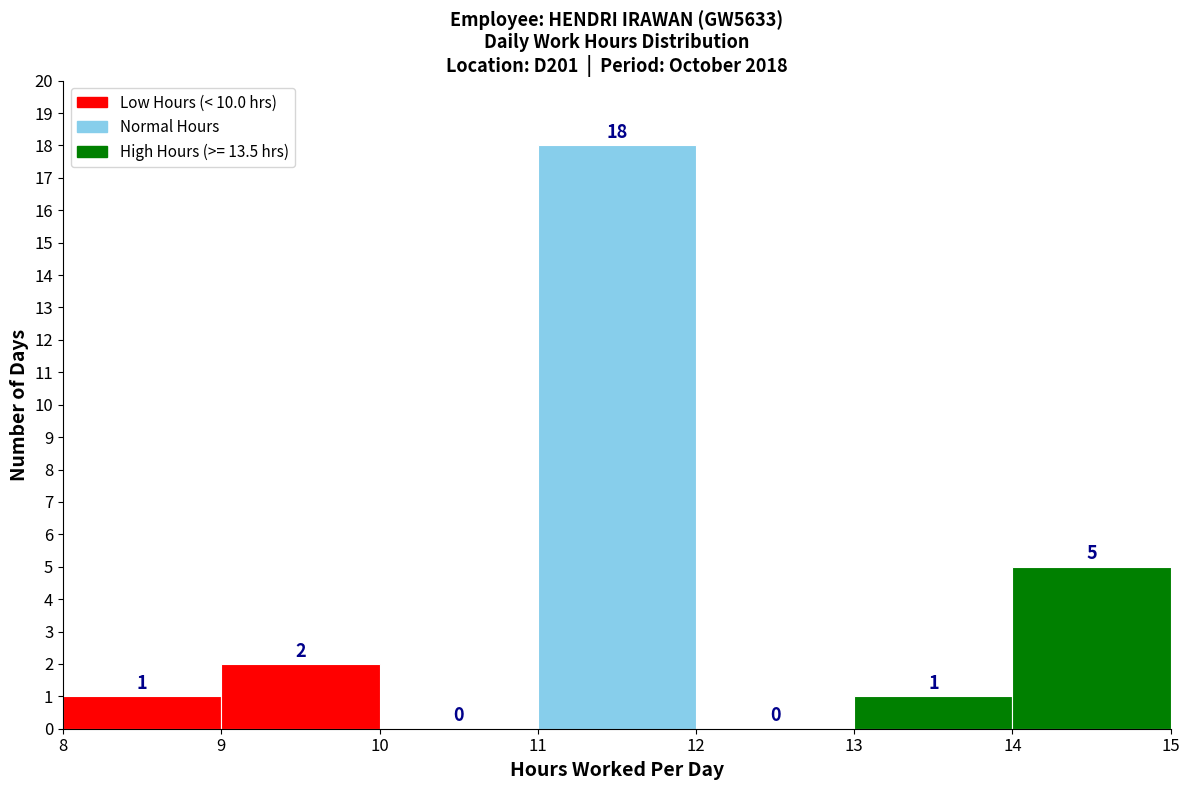

What is the height of the bar covering 9 to 10 on the x-axis?

2